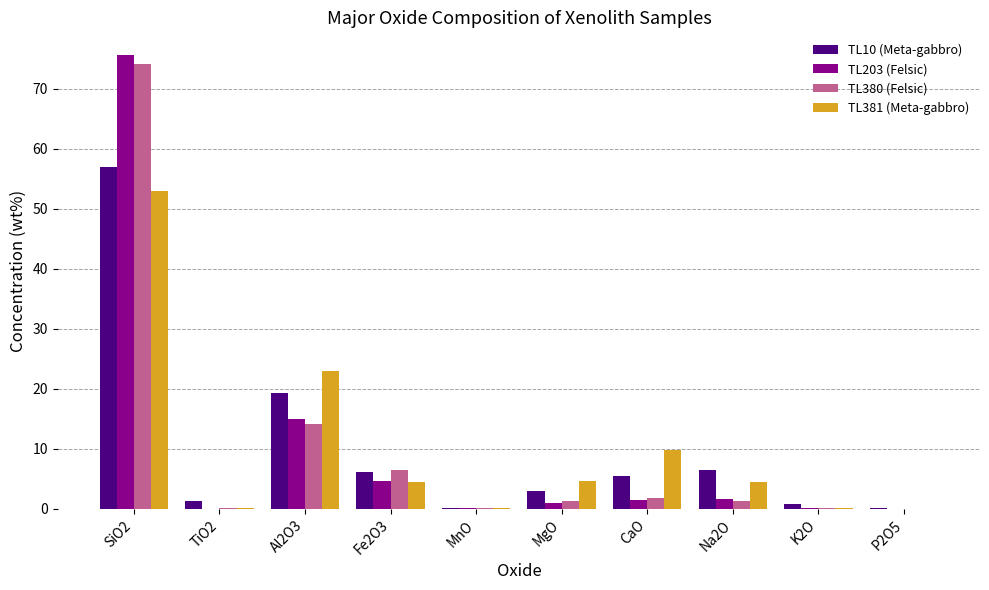

Where is TL10 (Meta-gabbro) nearest to the value 28?

Al2O3